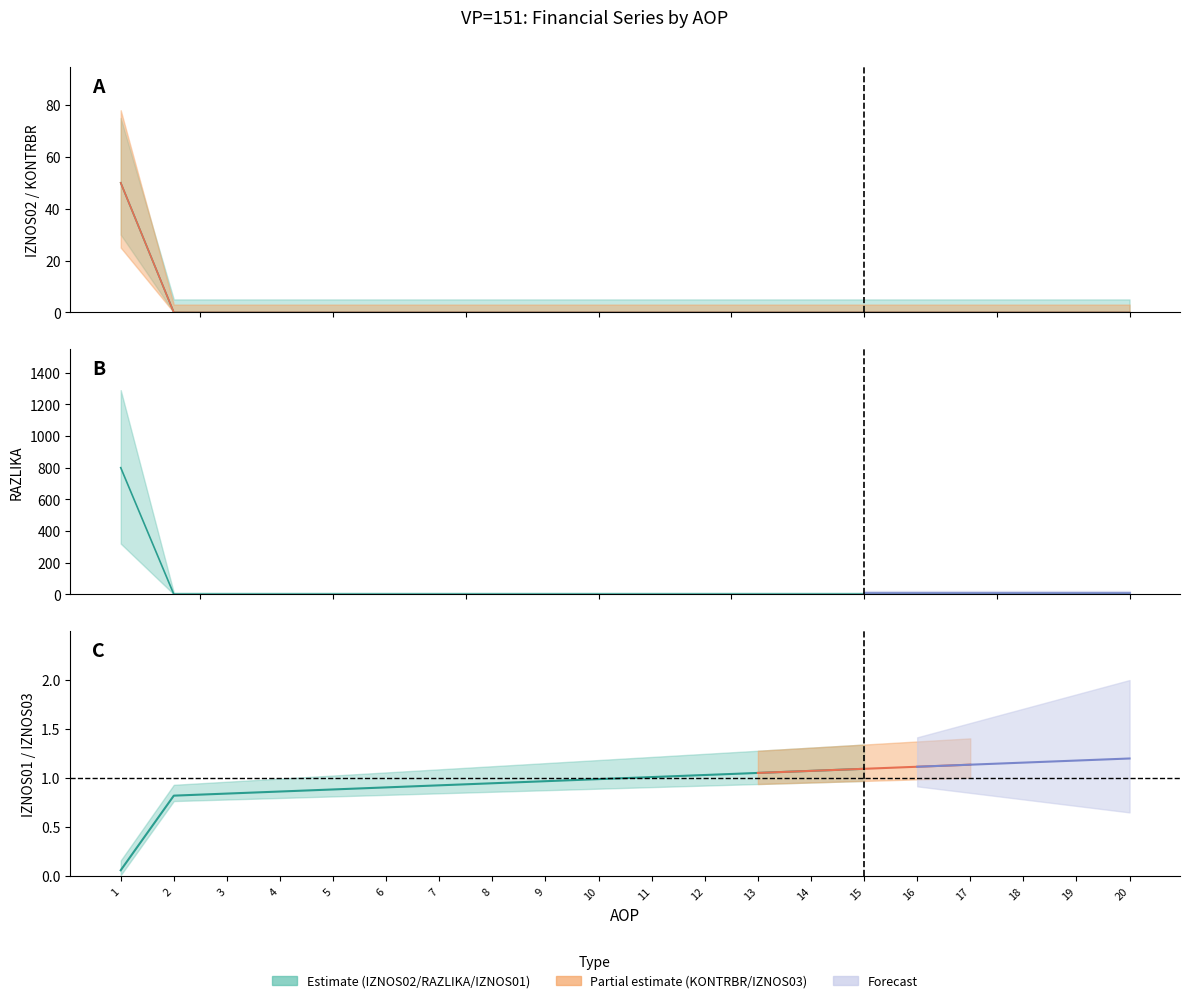

How many values in IZNOS02 are above zero?

1